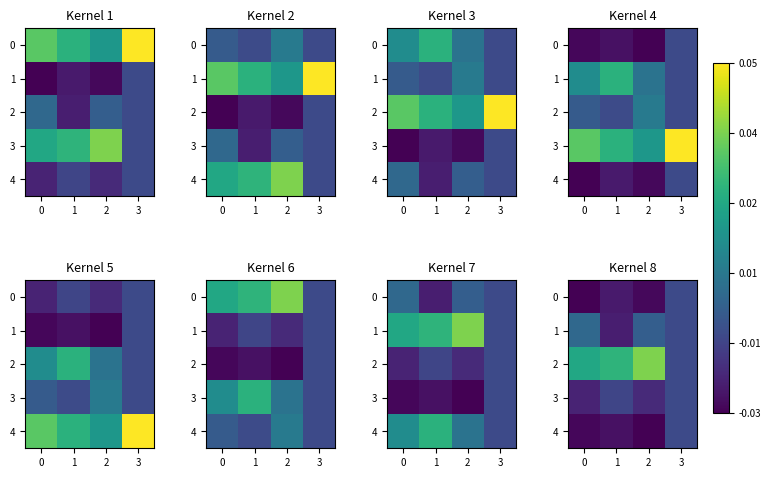

At how many categories does at least one series exceed 0?

3